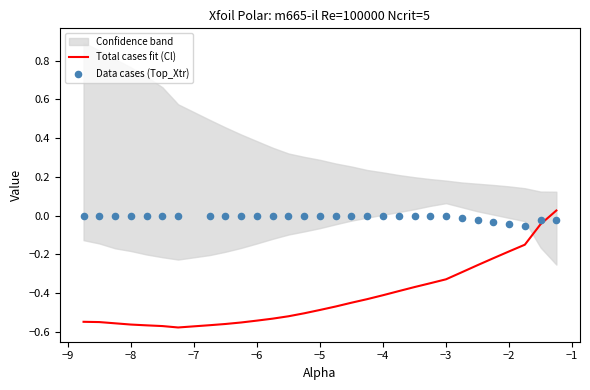

Is it true that Total cases fit (Cl) equals -1.0 at −8?

False